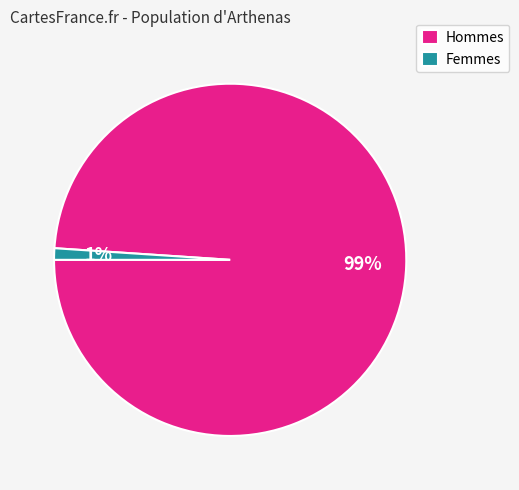

Between Hommes and Femmes, which is larger?

Hommes